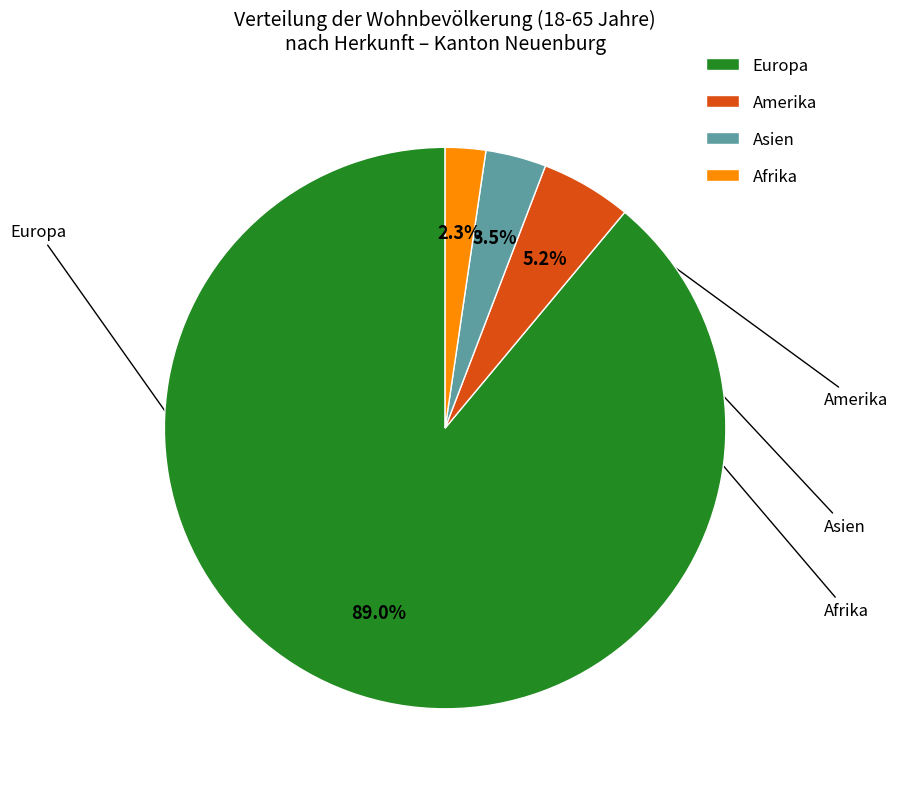

How many slices are in this pie chart?

4